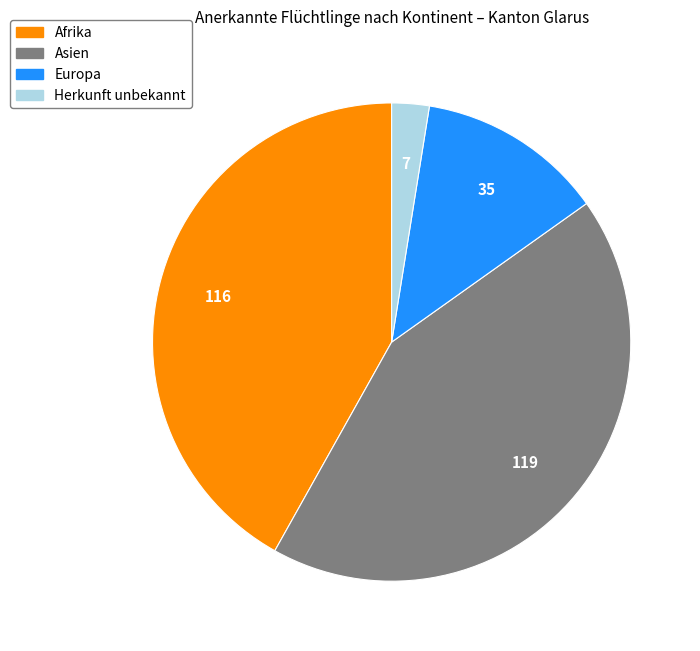

How many segments does this pie chart have?

4